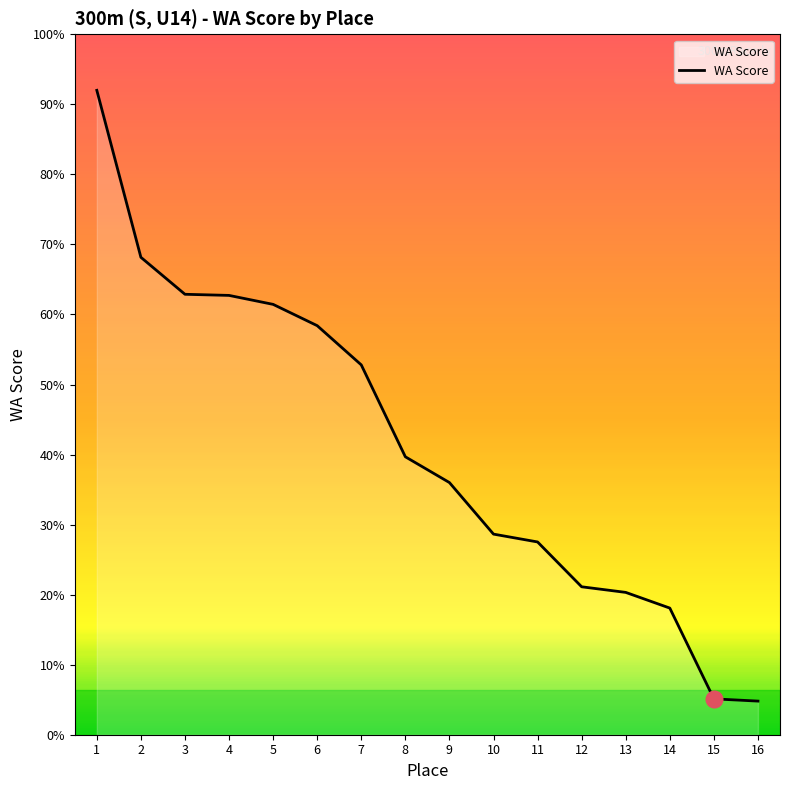

Is this an area chart (filled region under the line)?

Yes